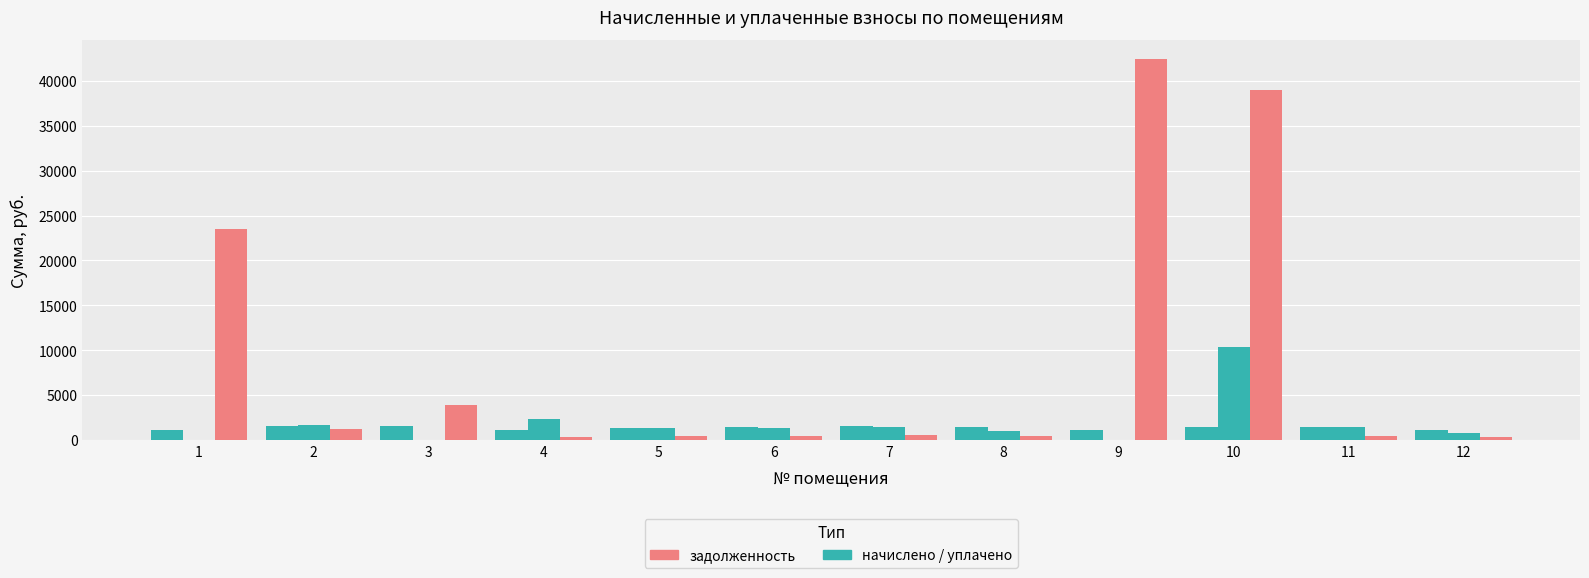

True or false: уплачено has a value of 761.9 at 12.

True